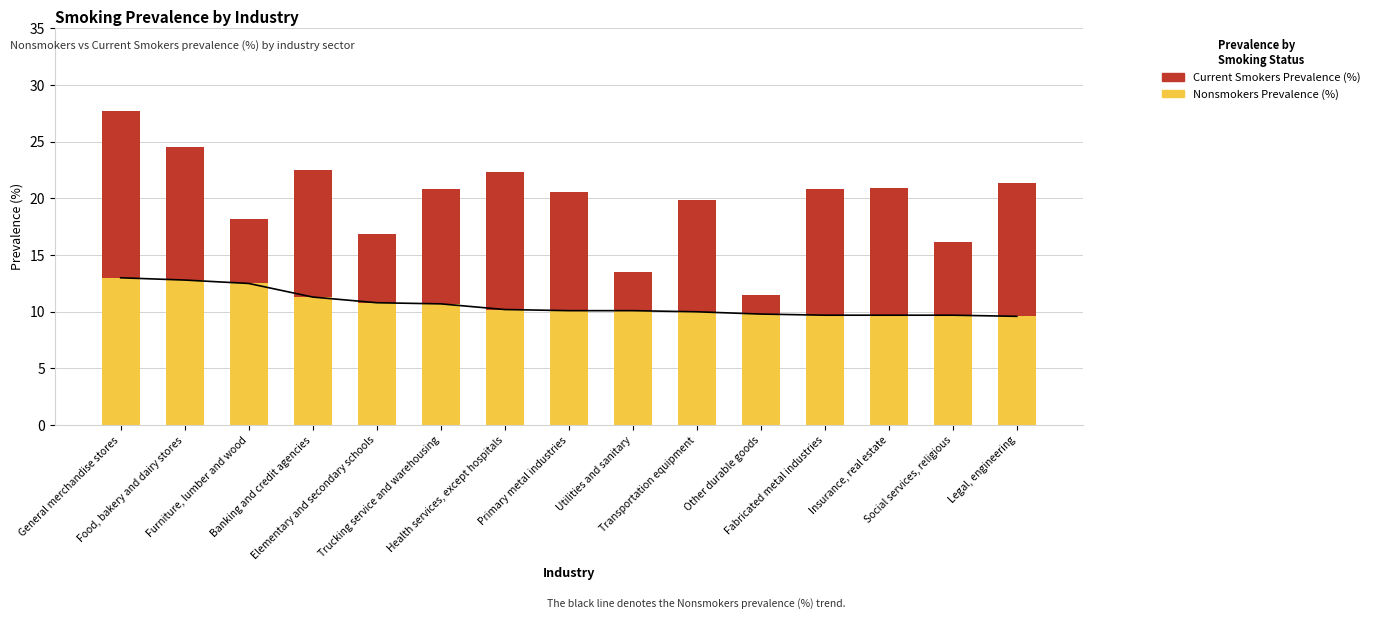

What value does the Nonsmokers Prevalence (%) series have at General merchandise stores?

13.0